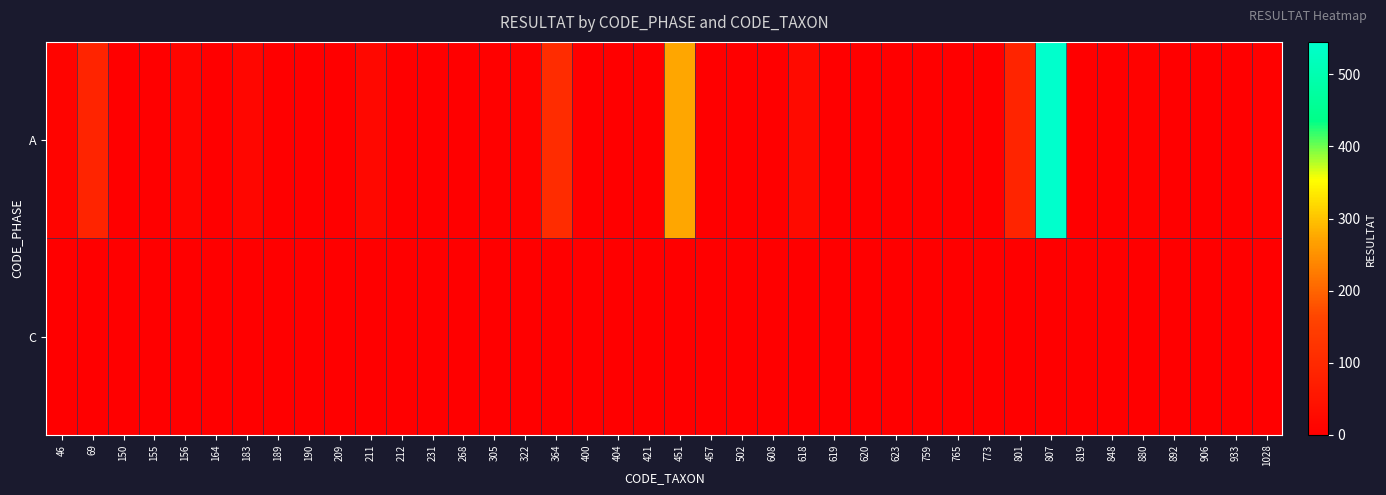

Between 164 and 150, which is larger?

164